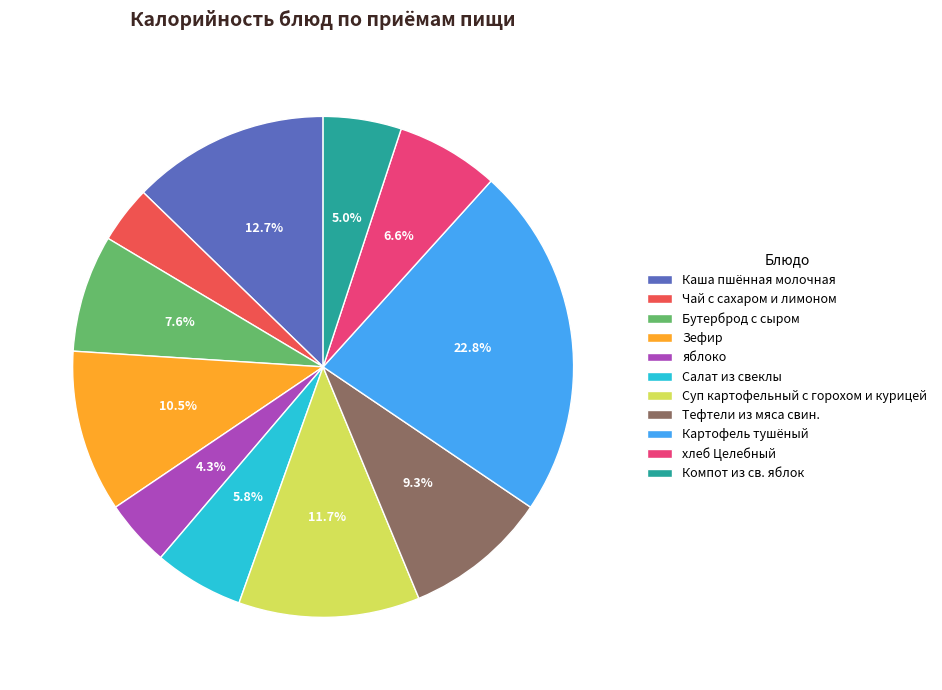

To the nearest percent, what portion does Суп картофельный с горохом и курицей represent?

12%